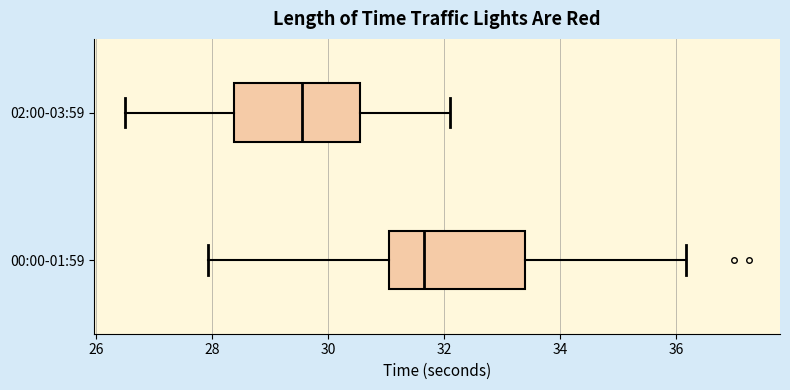

Which box's median line is the furthest to the left?

02:00-03:59